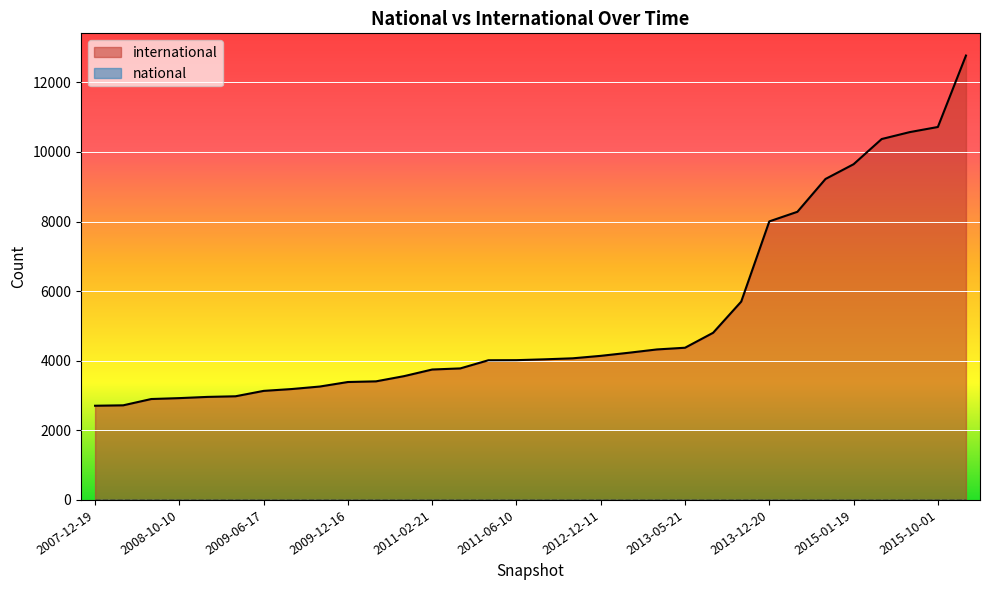

What is the change in value from 2010-07-26 to 2011-02-21?

+340